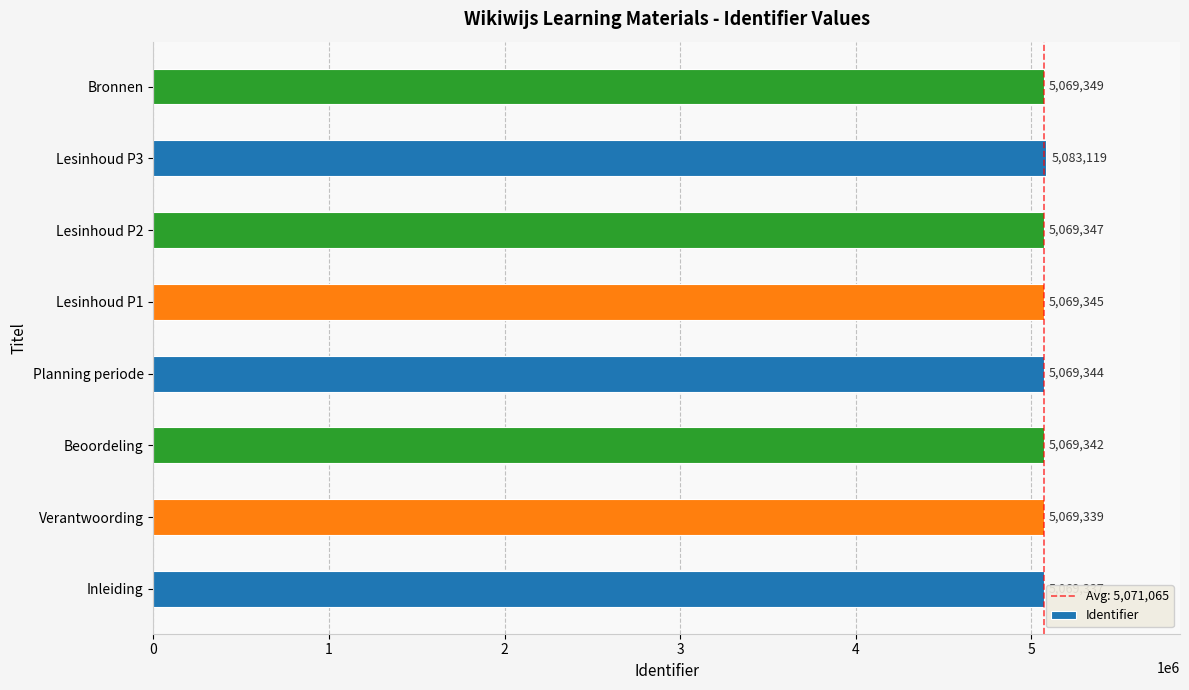

What is the change in value from Inleiding to Lesinhoud P2?

+10